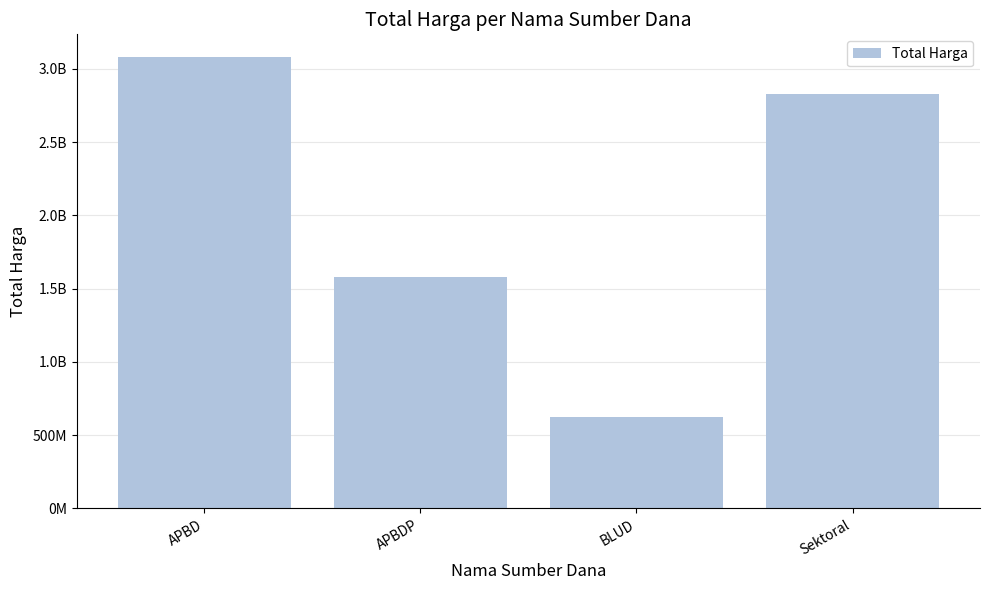

How many distinct data groups are displayed?

1